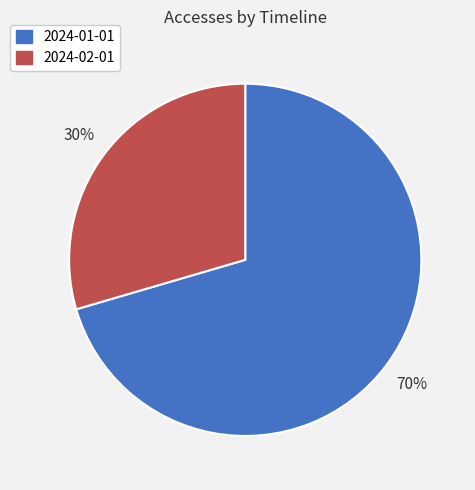

Count the number of slices in the pie.

2